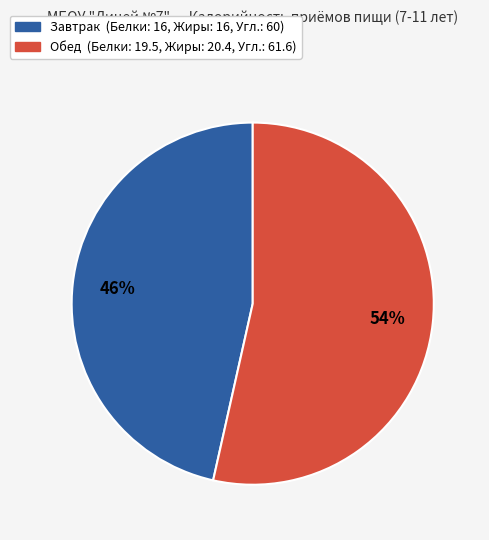

Which category has the smallest portion of the pie?

Завтрак